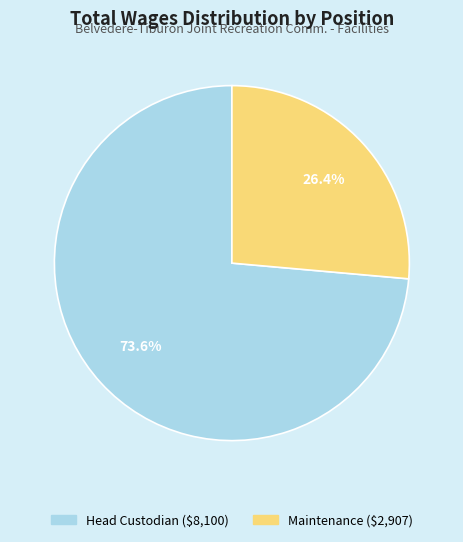

To the nearest percent, what portion does Head Custodian represent?

74%